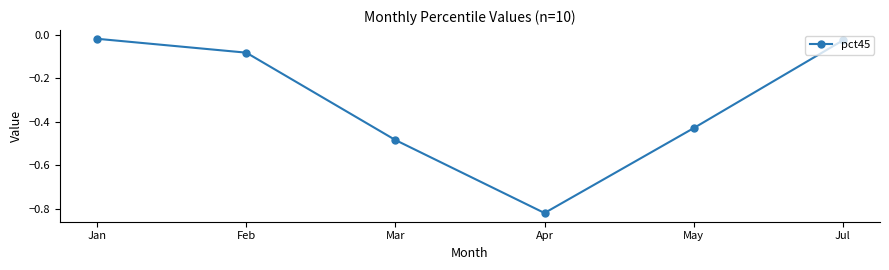

True or false: the data shows -0.2 at May.

False